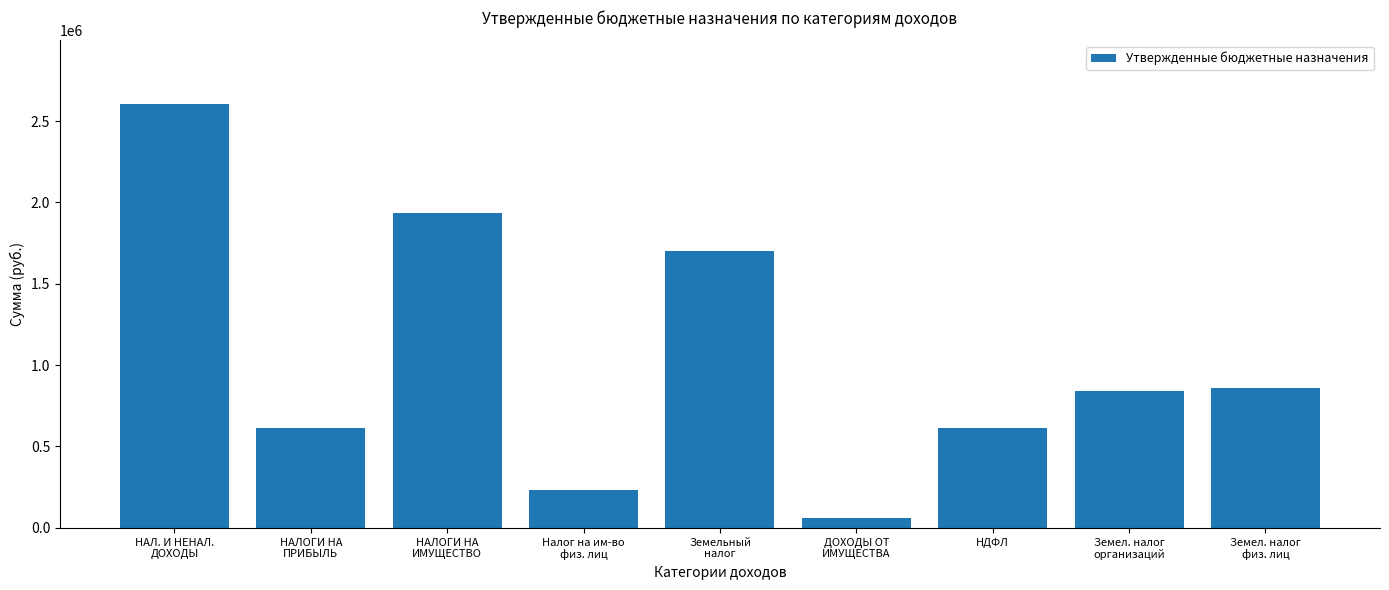

What is the value of the 7th bar from the left?

610800